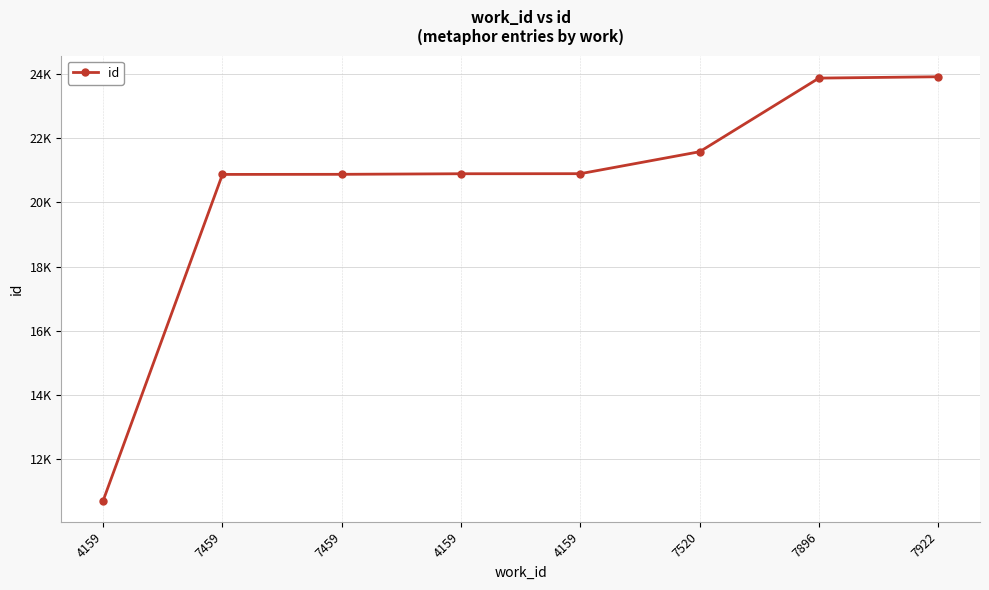

Which label corresponds to the smallest value in the chart?

4159